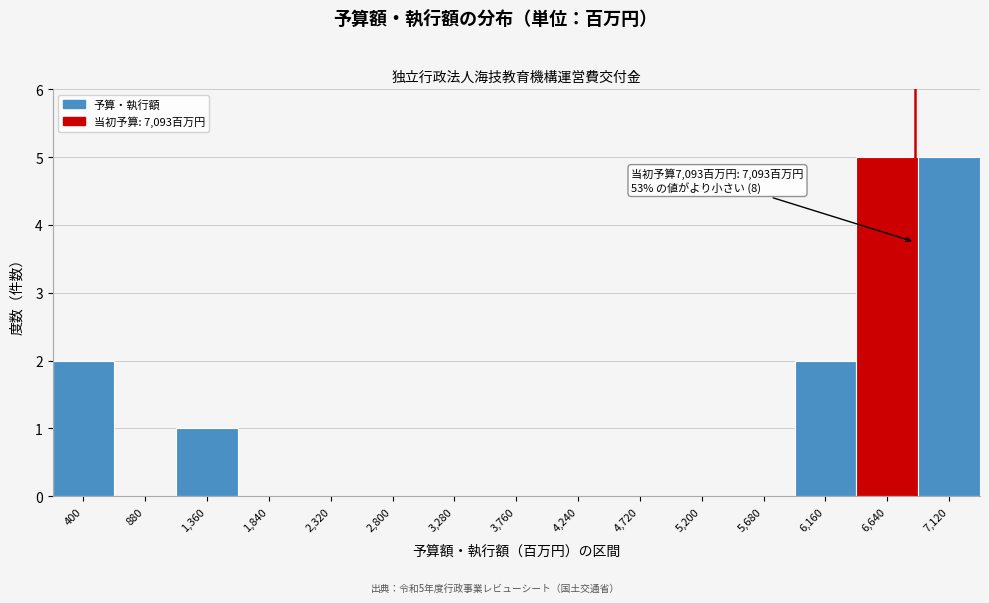

Reading left to right, transcribe all the data shown in this chart.

400=2	880=0	1,360=1	1,840=0	2,320=0	2,800=0	3,280=0	3,760=0	4,240=0	4,720=0	5,200=0	5,680=0	6,160=2	6,640=5	7,120=5